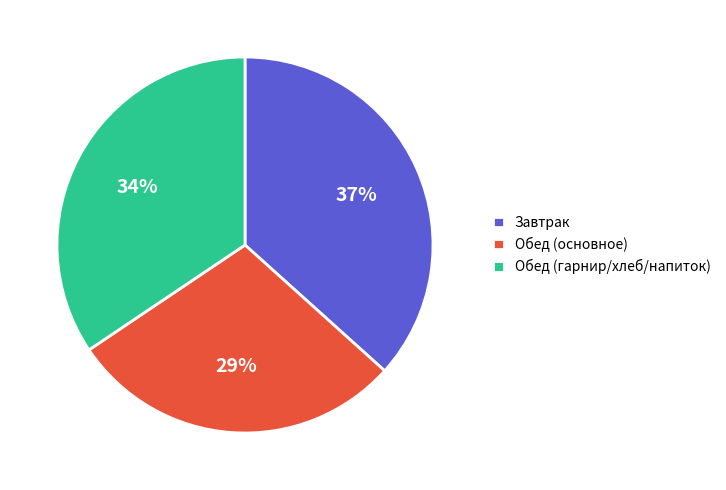

To the nearest percent, what portion does Завтрак represent?

37%